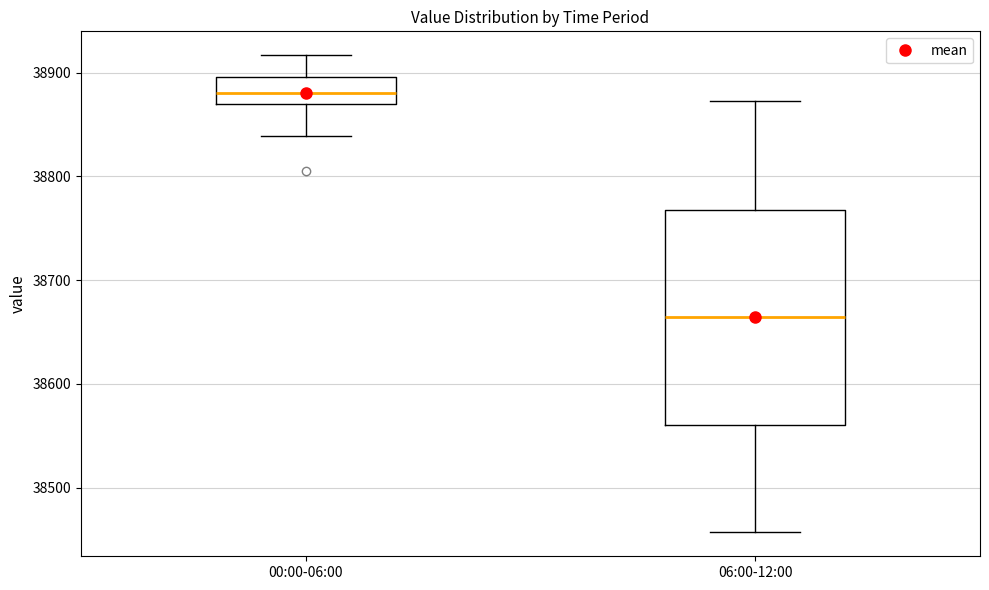

Which box has the lowest median line?

06:00-12:00